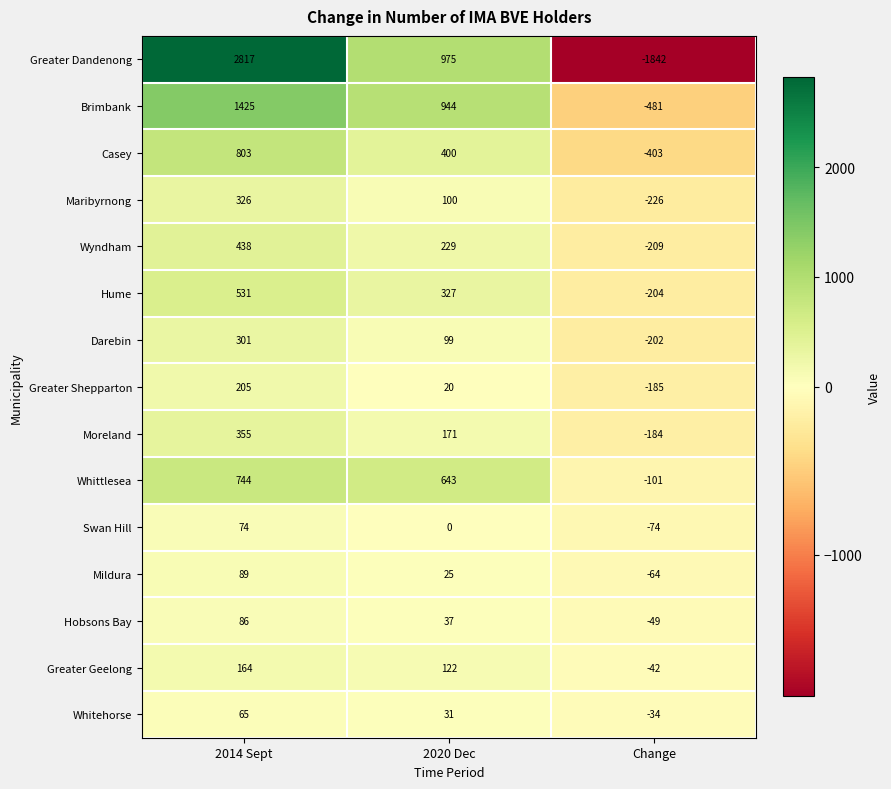

How many positive values does the Mildura series have?

2